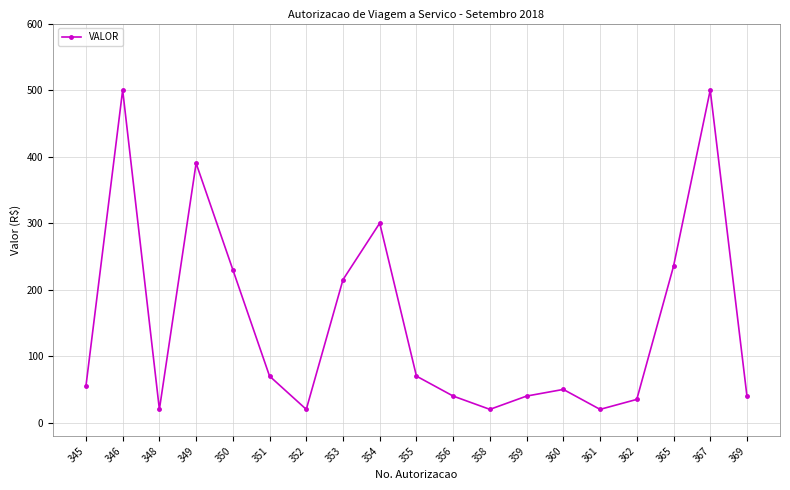

The chart shows a value of 20 at 352. True or false?

True